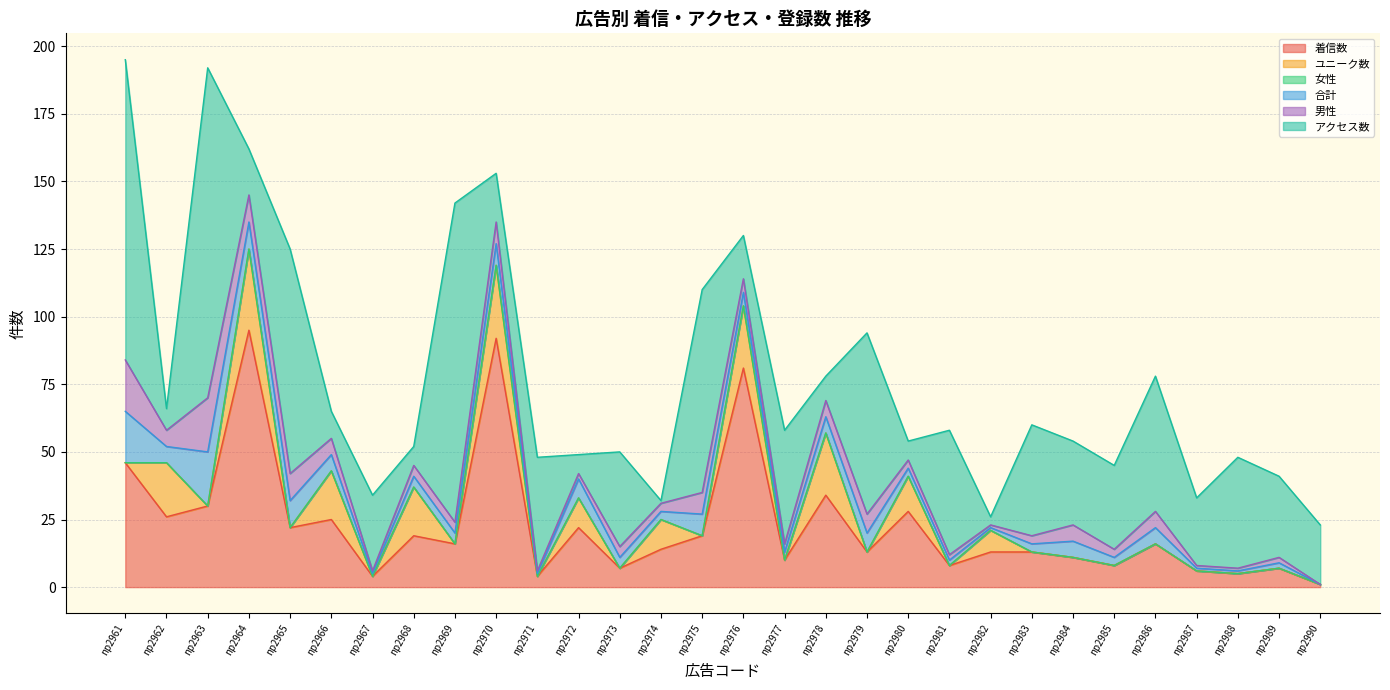

Is it true that 着信数 equals 12 at np2972?

False